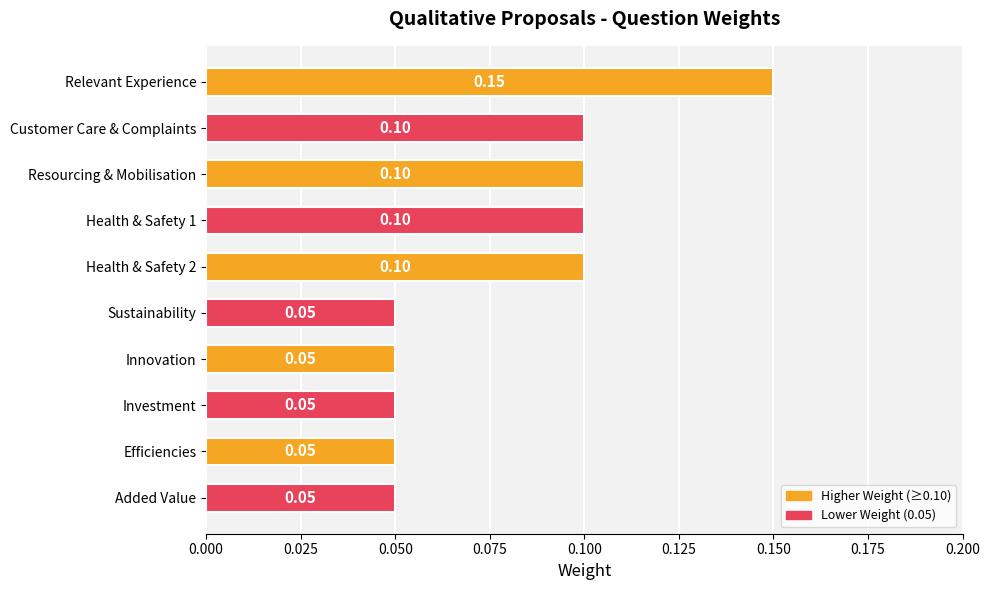

Which has a higher value, Relevant Experience or Innovation?

Relevant Experience